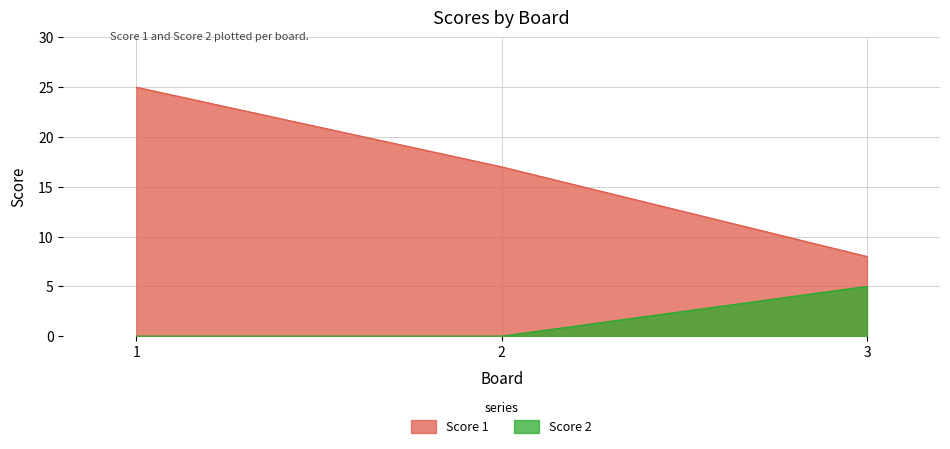

Does the chart have visible grid lines?

Yes